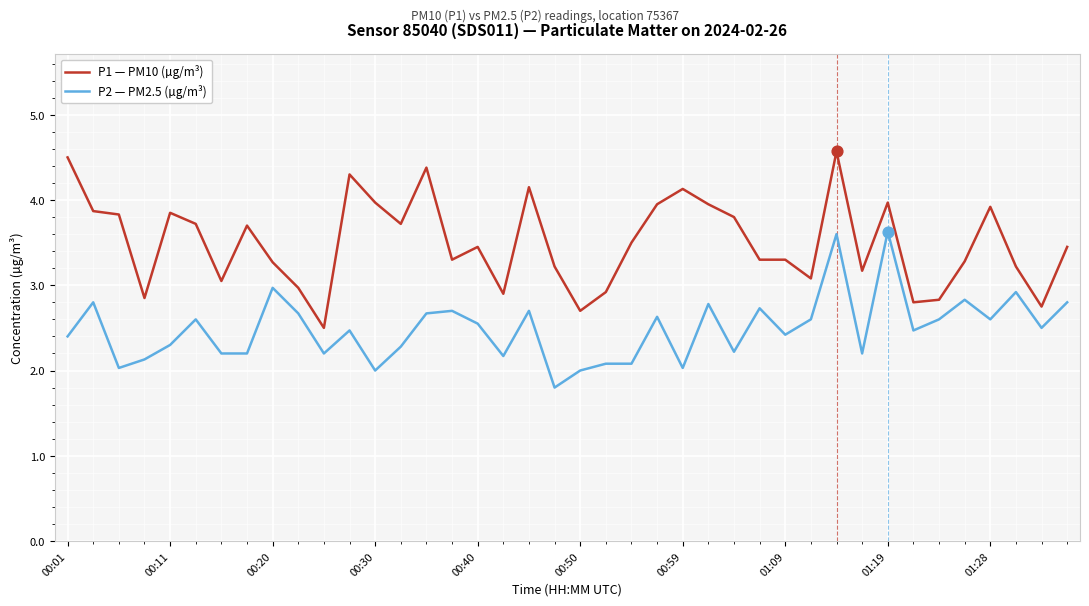

At how many categories does at least one series exceed 2?

40